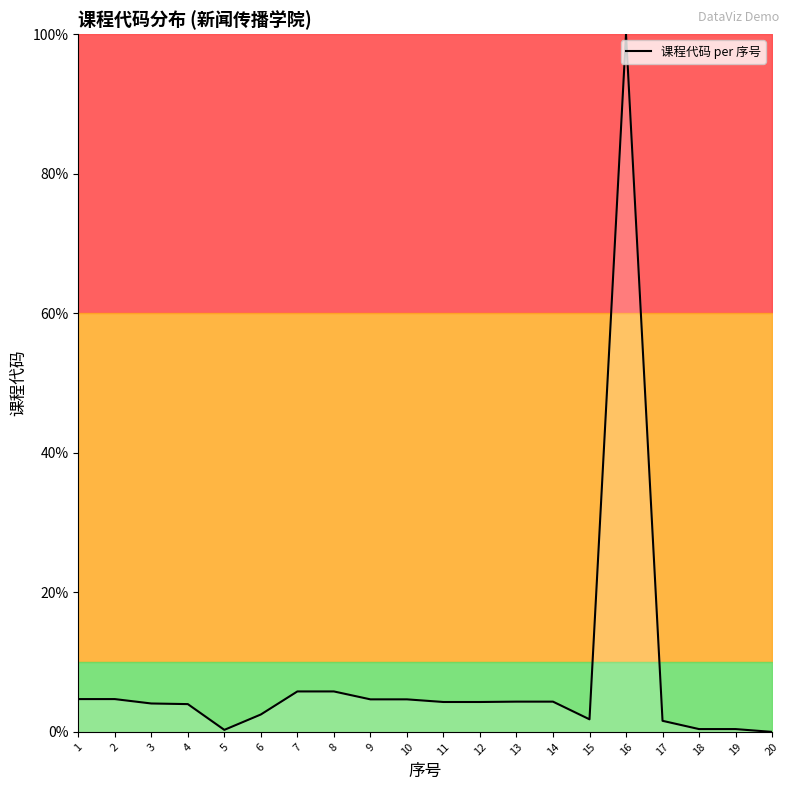

The chart shows a value of 4.3 at 13. True or false?

True